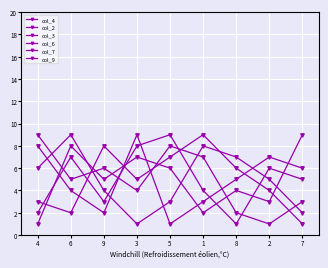

How many values in the col_7 series are below 5?

4